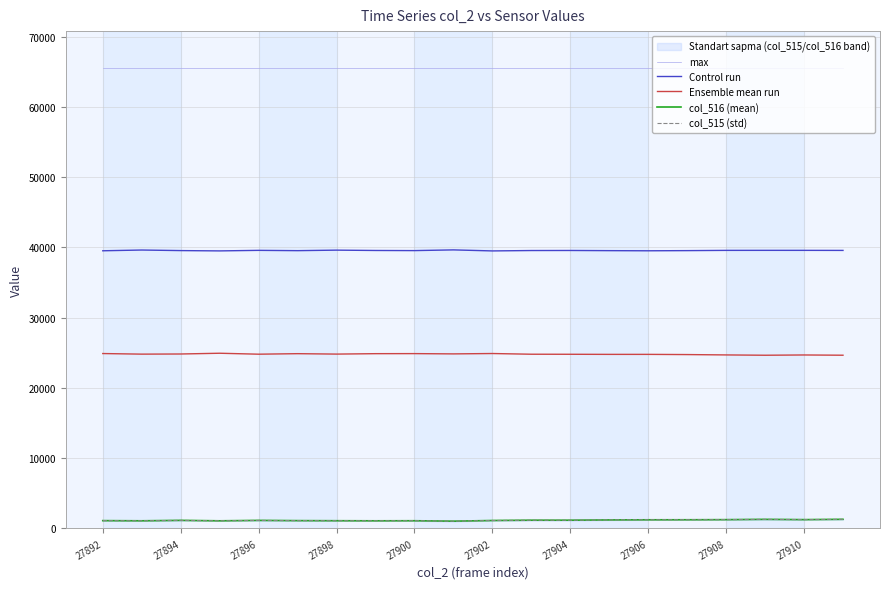

True or false: Ensemble mean run and max intersect in this chart.

False